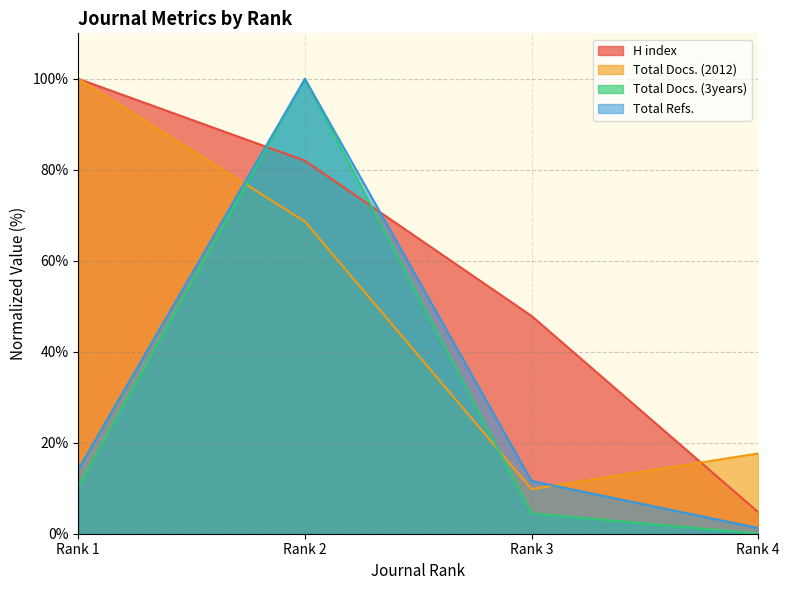

At which category does the chart reach its peak across all series?

Rank 1